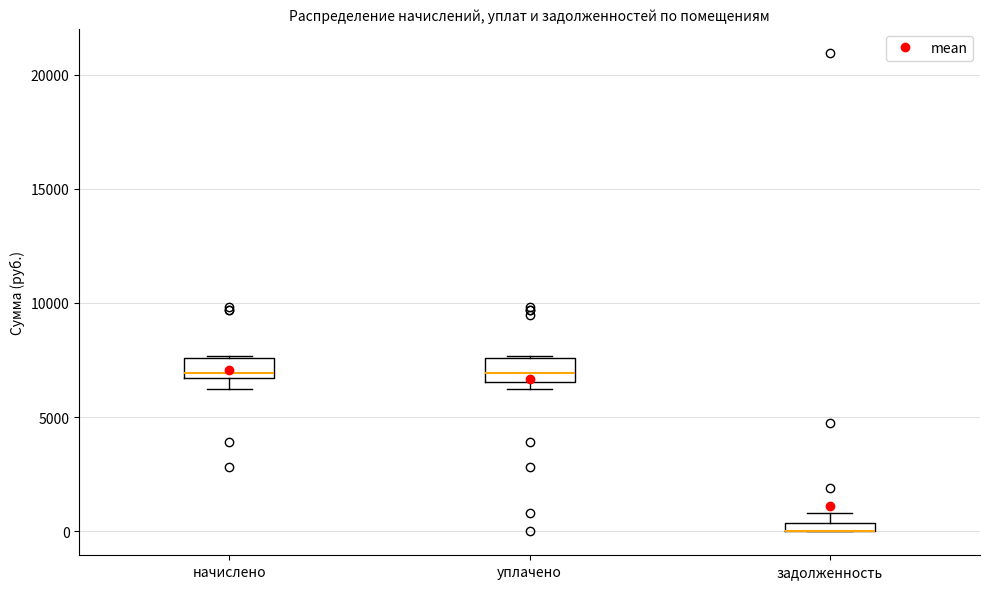

Where does the median line of the box for начислено sit on the y-axis? The values are not printed on the chart, so give them approximately, as read against the axis.

7000